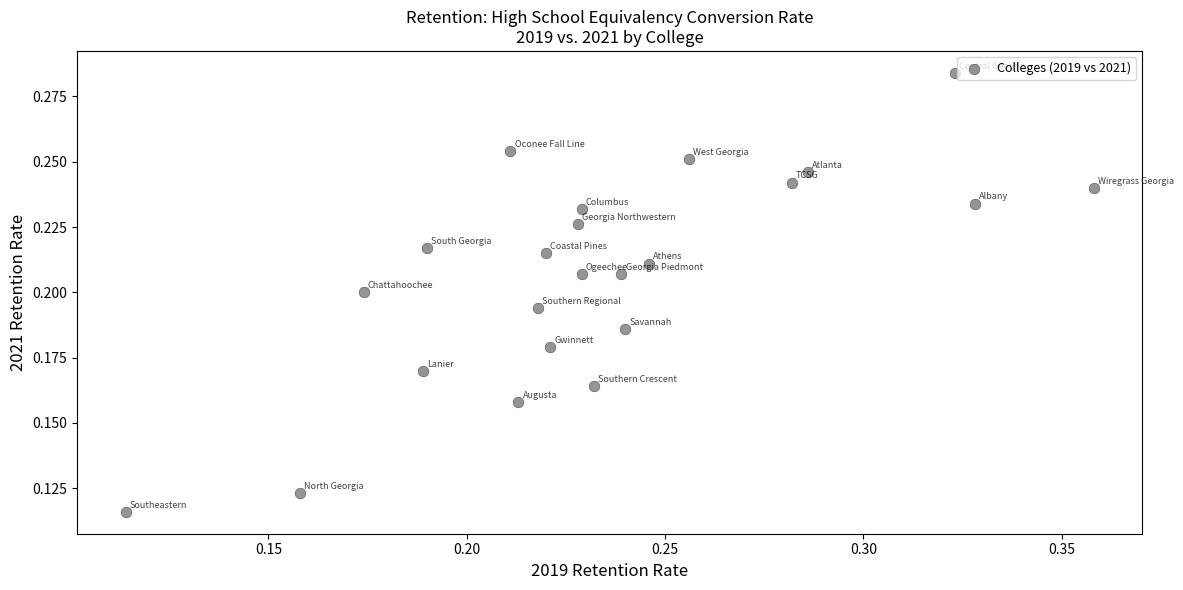

Count the number of points in this scatter plot.

23